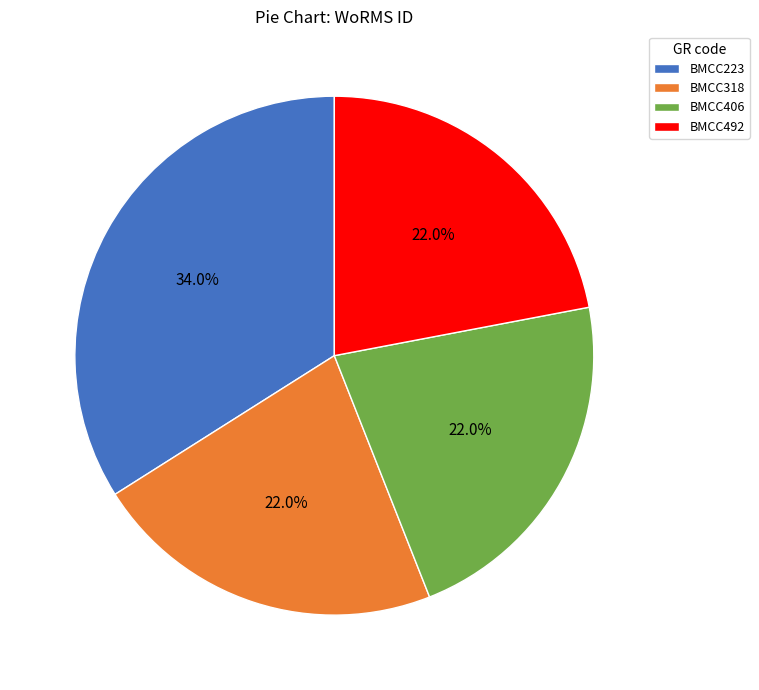

Count the number of slices in the pie.

4